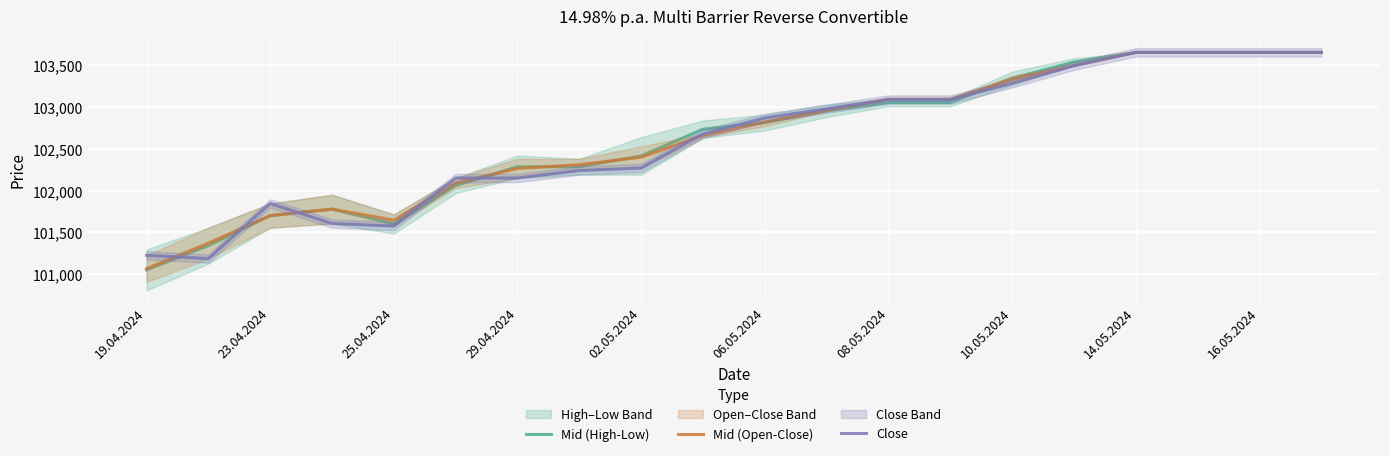

Which series has the largest range (max minus min)?

Mid (High-Low)